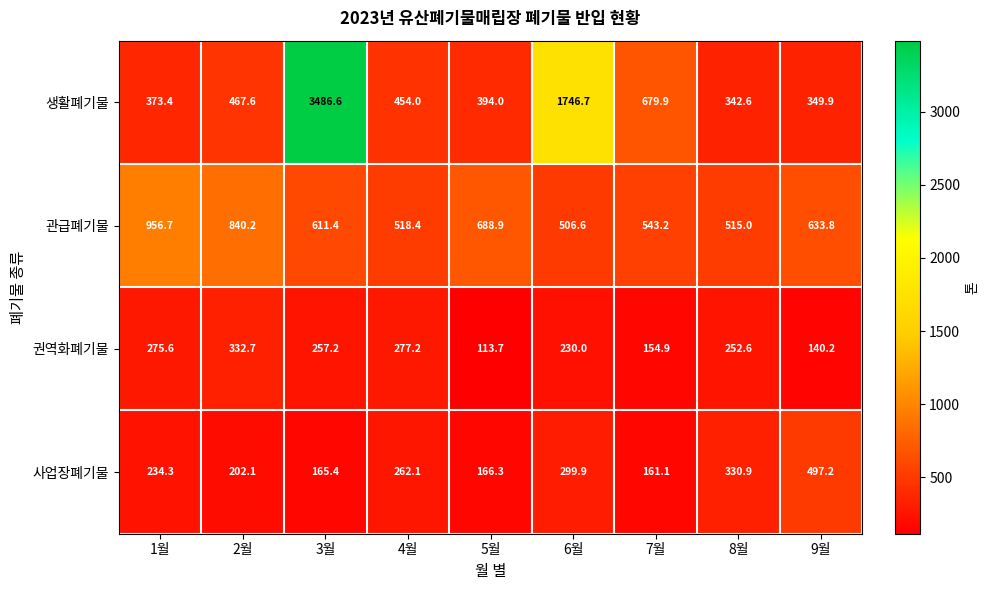

True or false: 생활폐기물 has a value of 1143.6 at 7월.

False